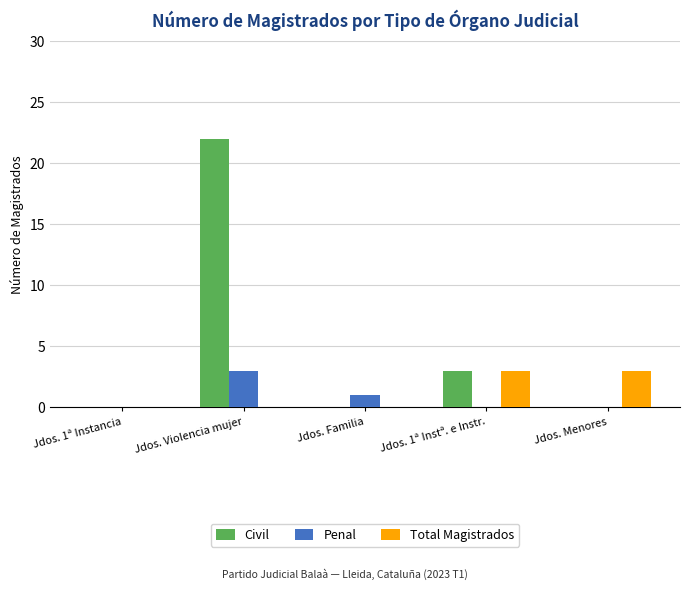

The value of Total Magistrados at Jdos. Menores is 4. True or false?

False